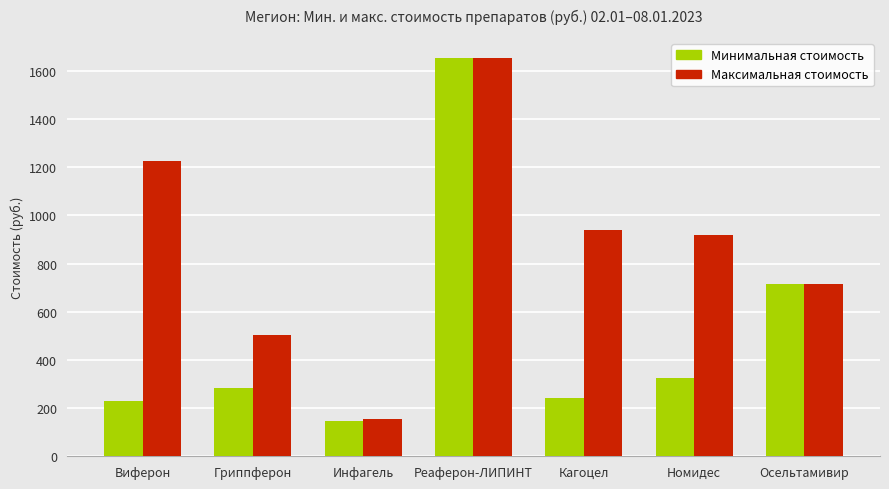

How many categories are shown in the chart?

7